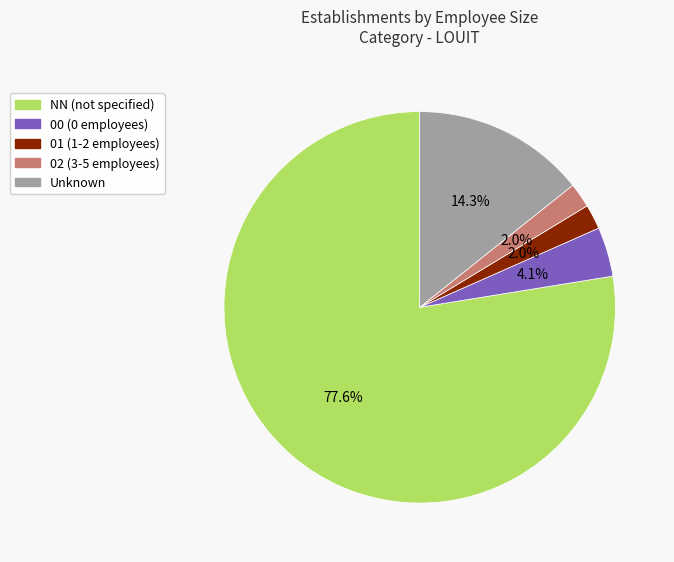

Is there any slice that represents more than half of the pie?

Yes